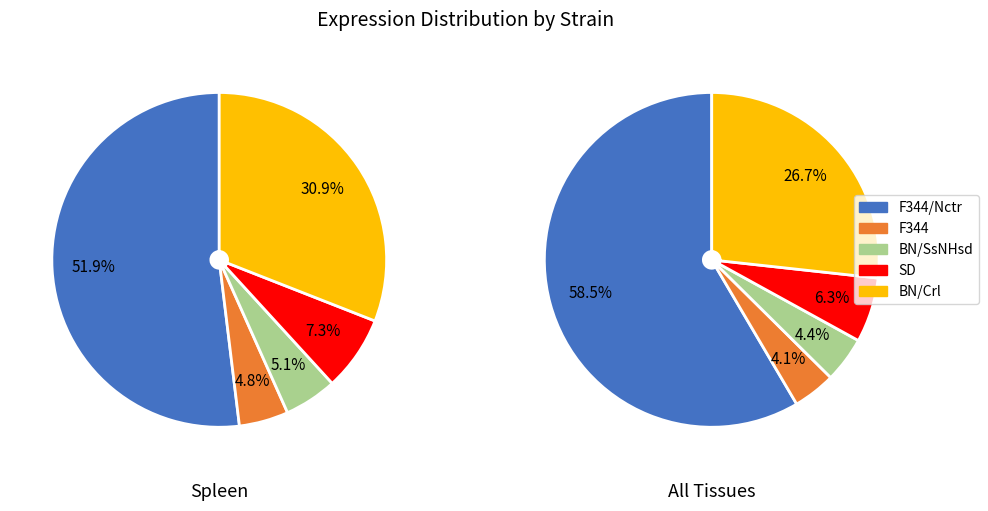

Which category has the smallest portion of the pie?

F344